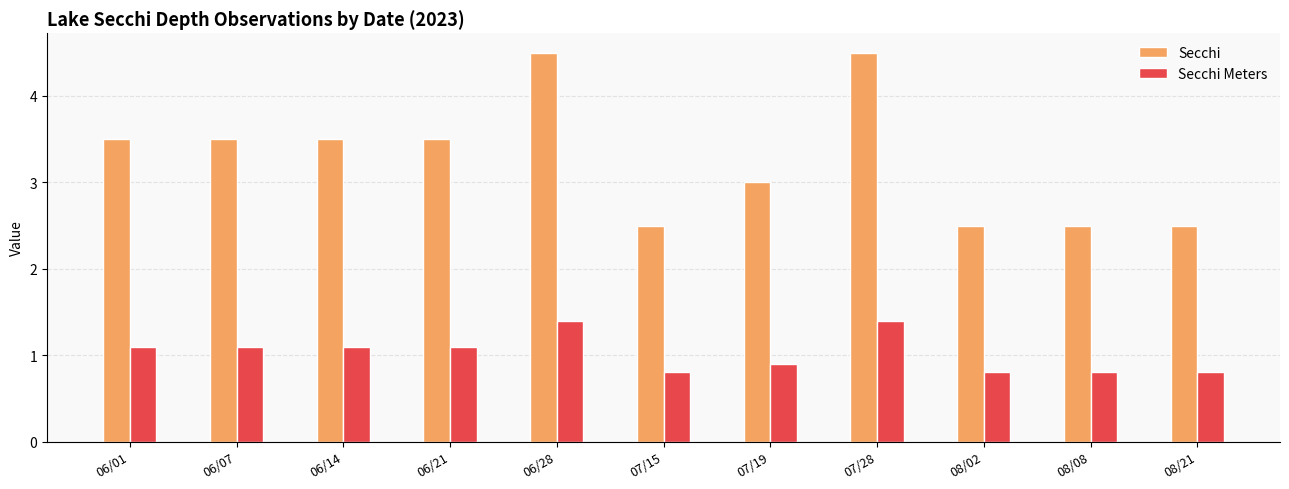

How many bars are there in each group?

2